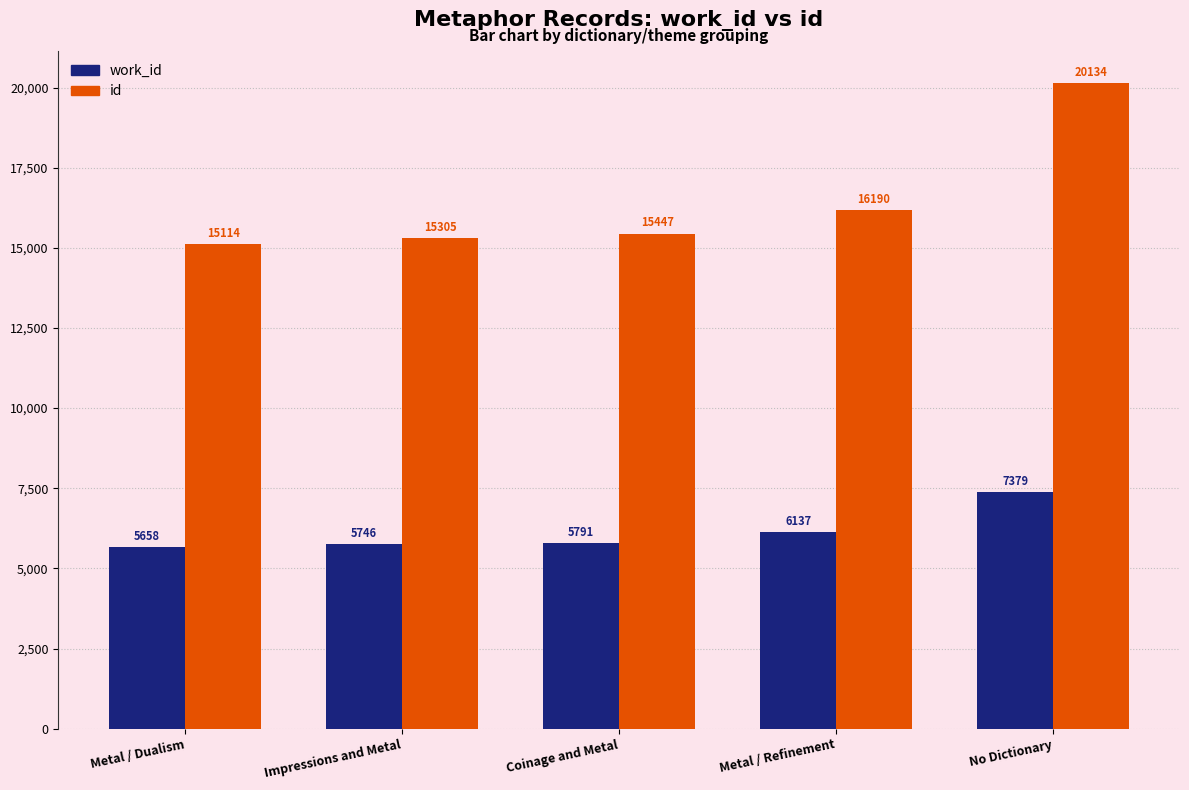

True or false: work_id has a value of 8415 at Metal / Dualism.

False